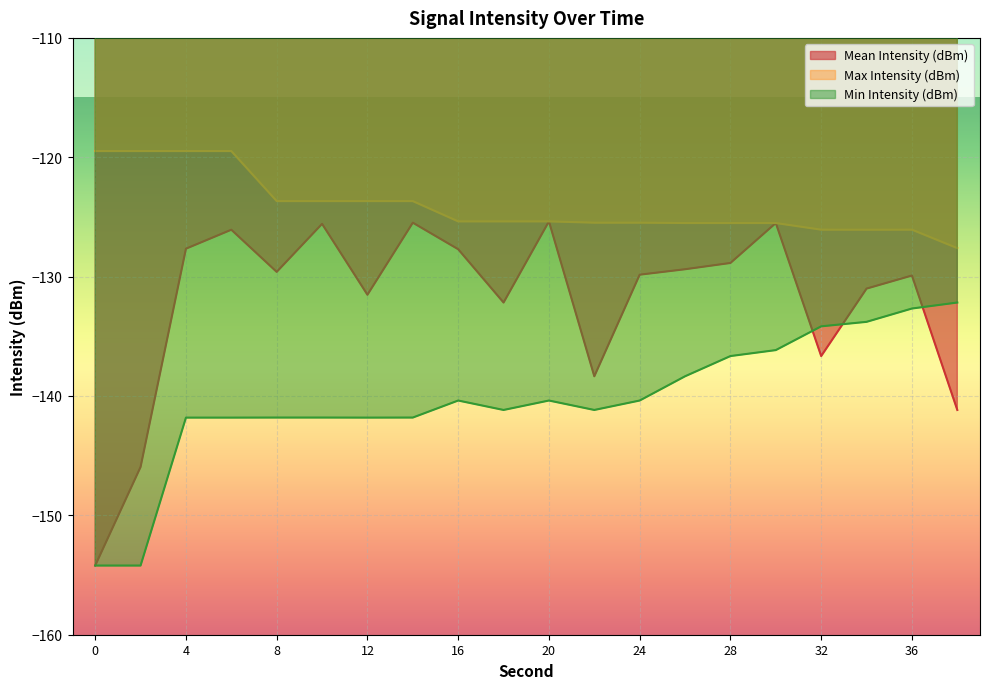

What is the sum of all Min Intensity (dBm) values?

-2806.7